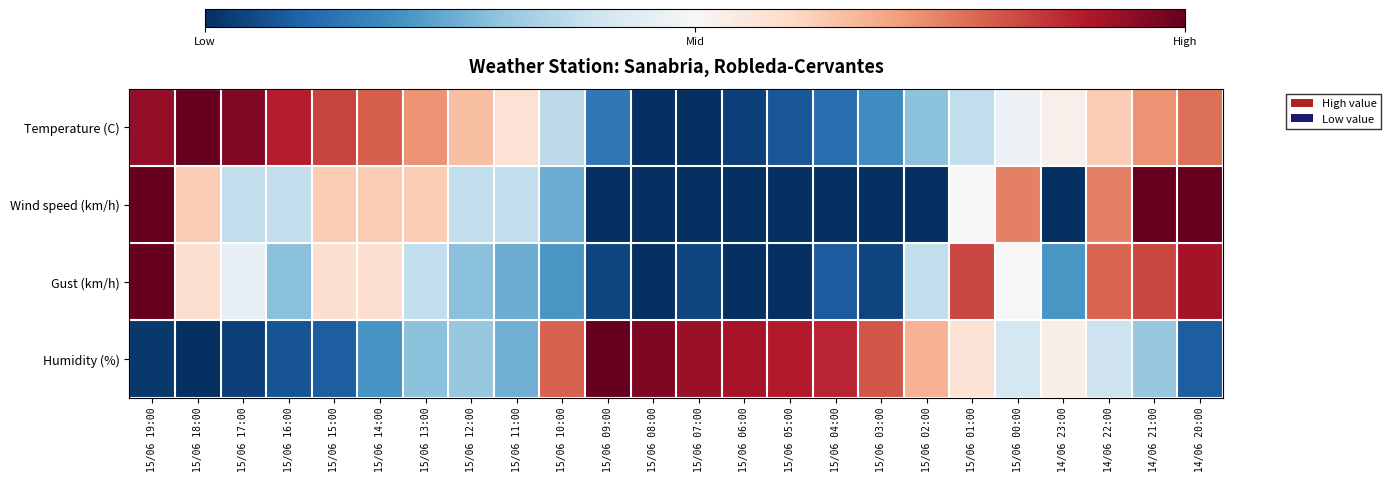

Which series has the largest range (max minus min)?

Temperature (C)